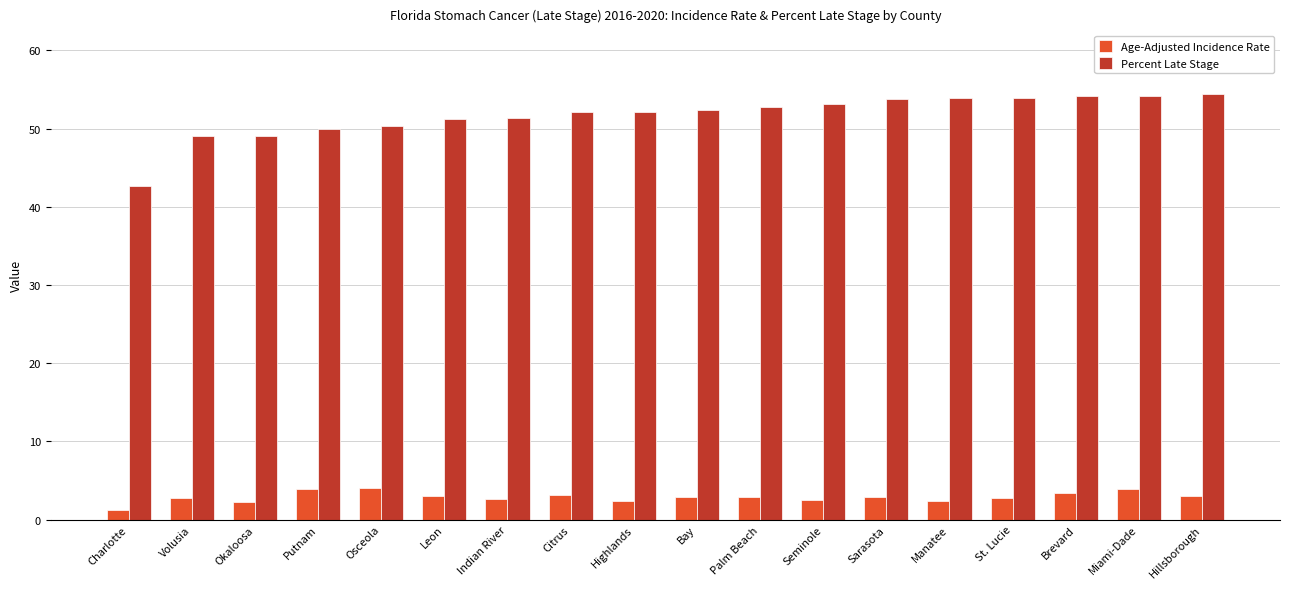

Are the bars grouped side by side (vs. stacked)?

Yes